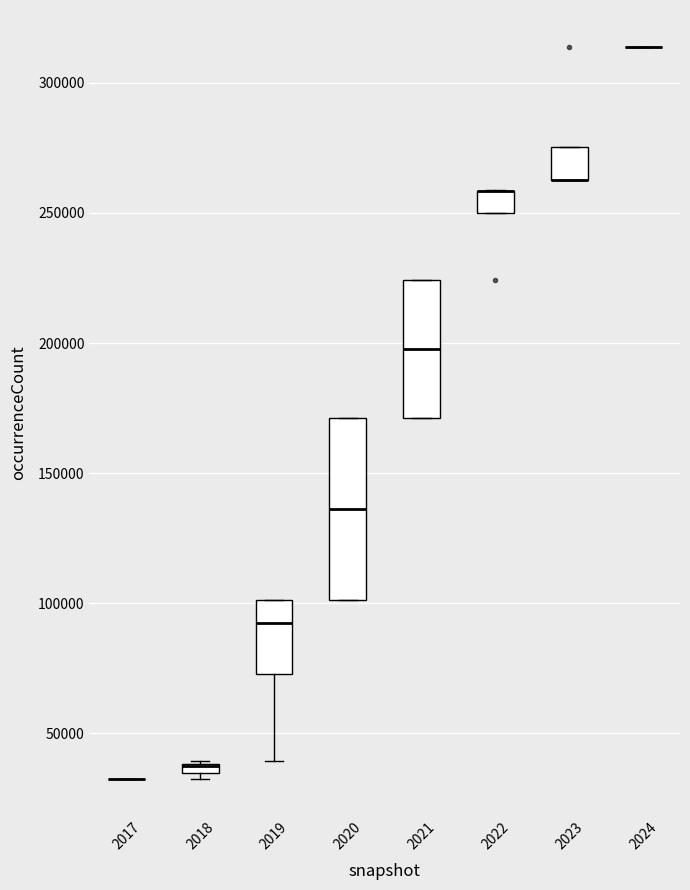

Comparing the boxes themselves (not the whiskers), which one is the tallest?

2020